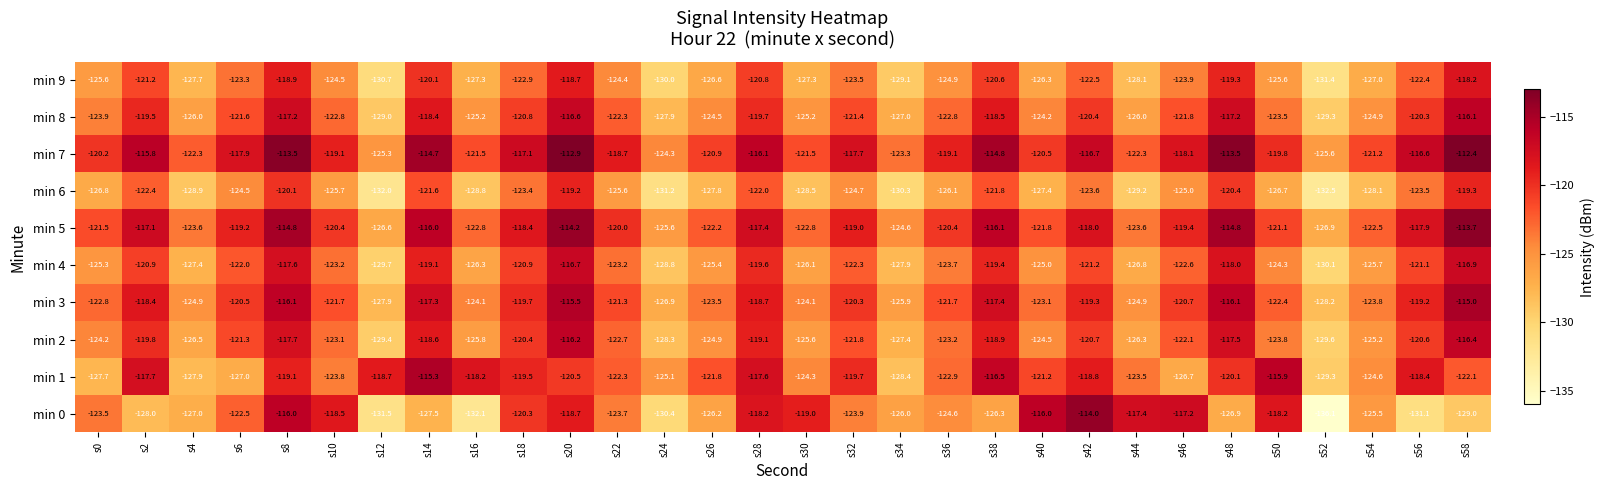

True or false: min 2 has a value of -121.3 at s6.

True